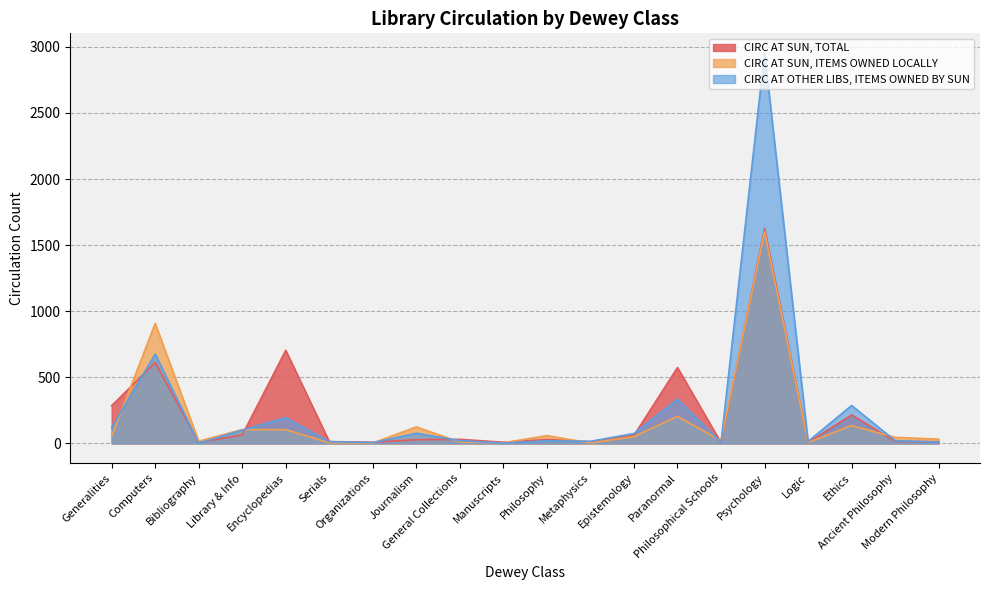

How many values in the CIRC AT OTHER LIBS, ITEMS OWNED BY SUN series are below 21?

9